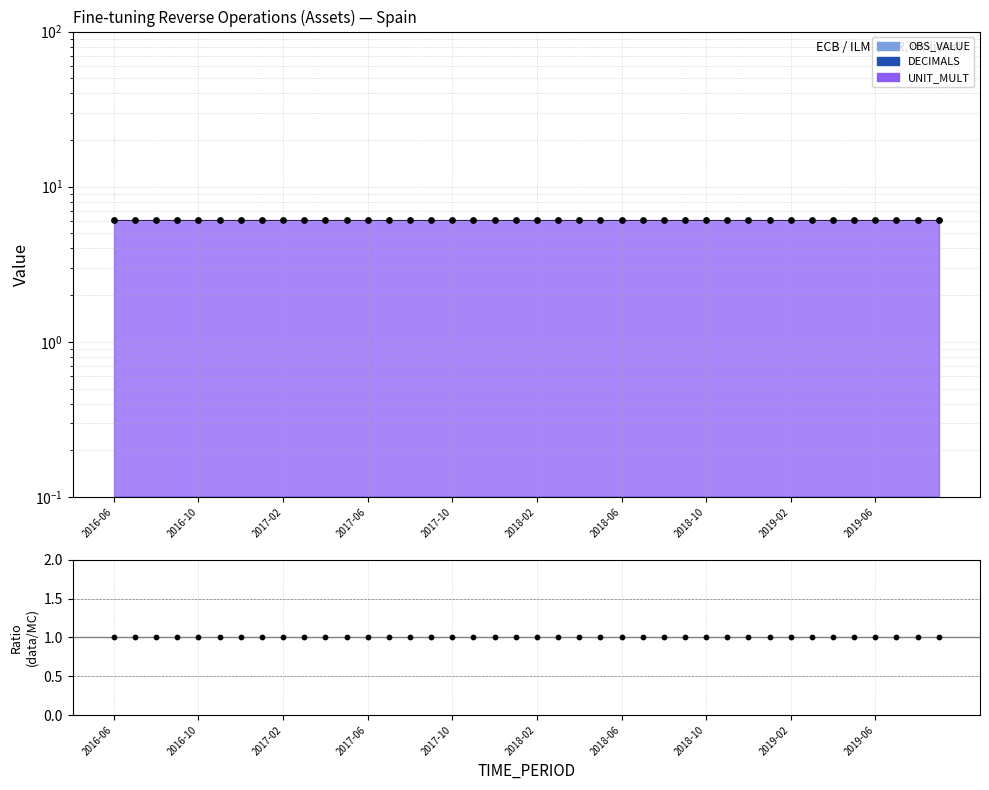

At how many categories does at least one series exceed 3?

40